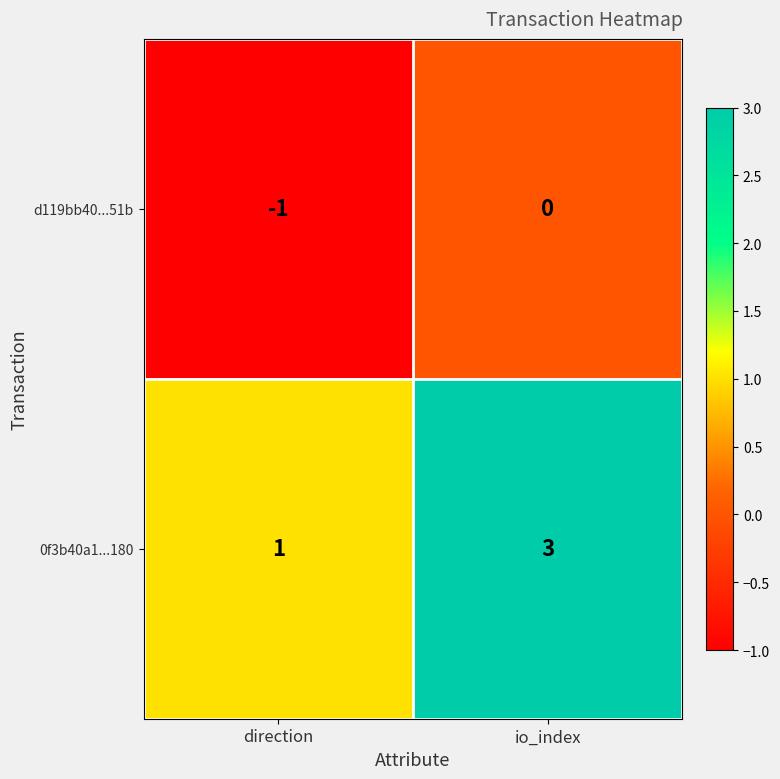

List the series in order of their overall mean, lowest first.

d119bb40...51b, 0f3b40a1...180